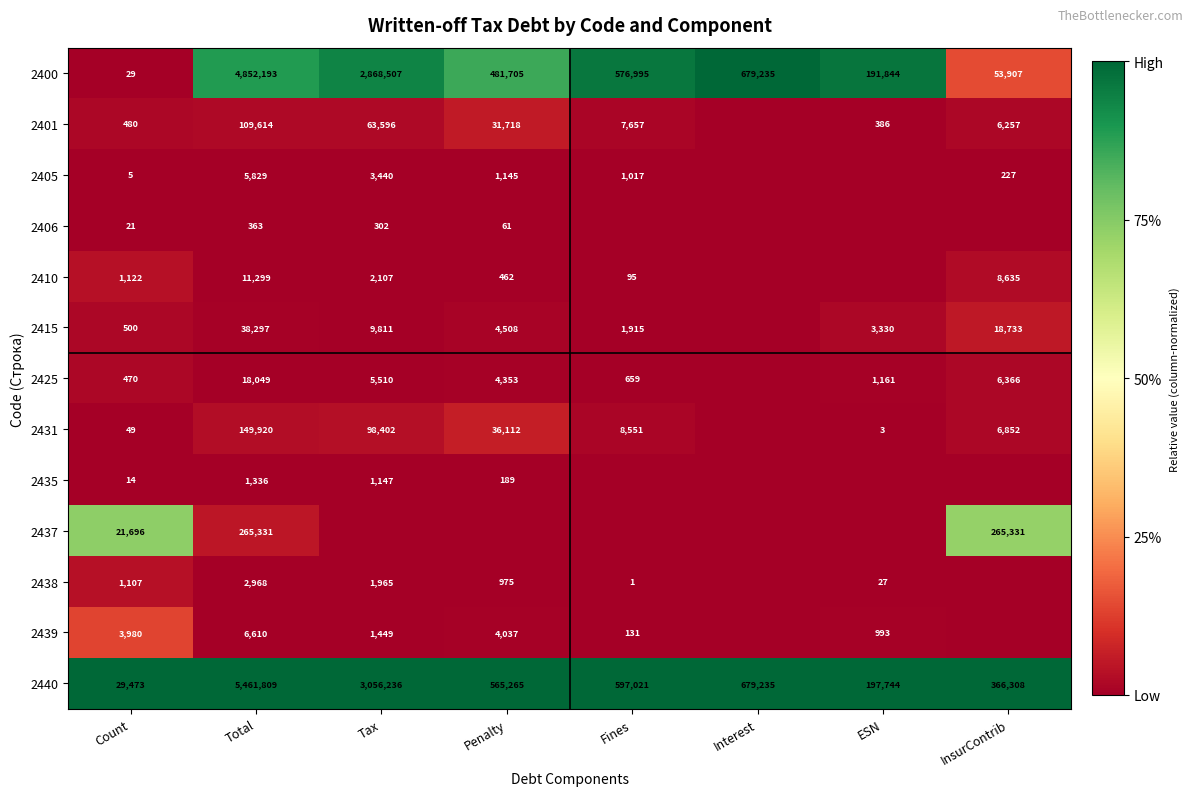

Is the value of 2431 at InsurContrib greater than the value of 2406 at Tax?

Yes